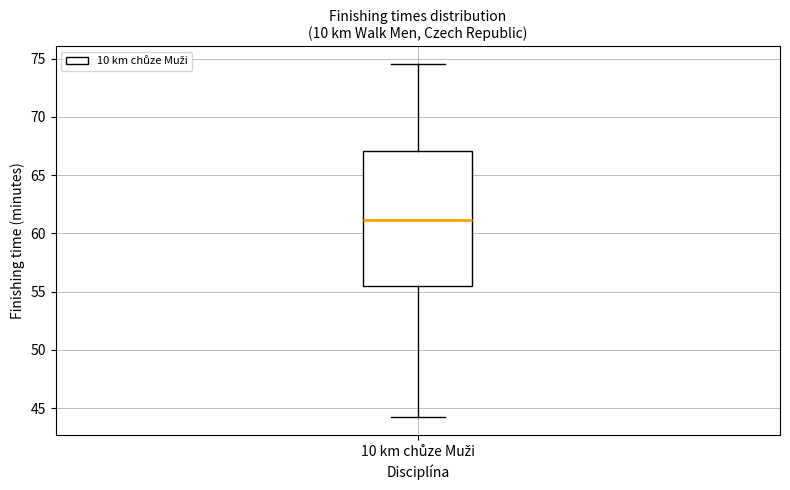

Where is the upper edge of the box for 10 km chůze Muži on the y-axis? The values are not printed on the chart, so give them approximately, as read against the axis.

67.0